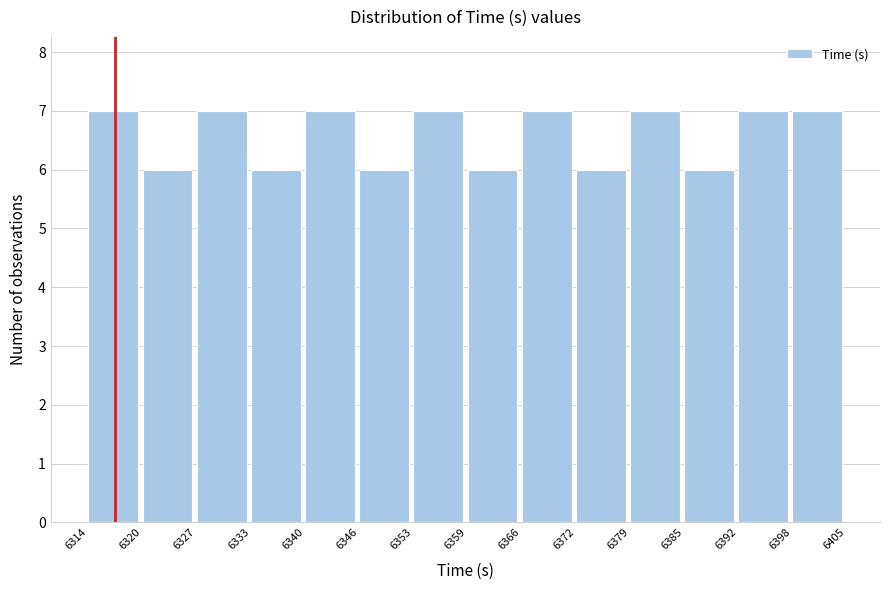

Reading left to right, transcribe this chart: for each bar, give the range it covers on the x-axis and its height. The values are not printed on the chart, so give them approximately, as read against the axis.

6314 to 6320: 7
6320 to 6327: 6
6327 to 6333: 7
6333 to 6340: 6
6340 to 6346: 7
6346 to 6353: 6
6353 to 6359: 7
6359 to 6366: 6
6366 to 6372: 7
6372 to 6379: 6
6379 to 6385: 7
6385 to 6392: 6
6392 to 6398: 7
6398 to 6405: 7